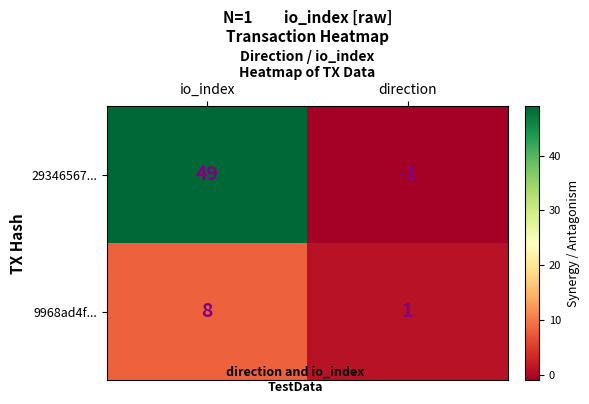

What is the difference between the 29346567... values at io_index and direction?

50